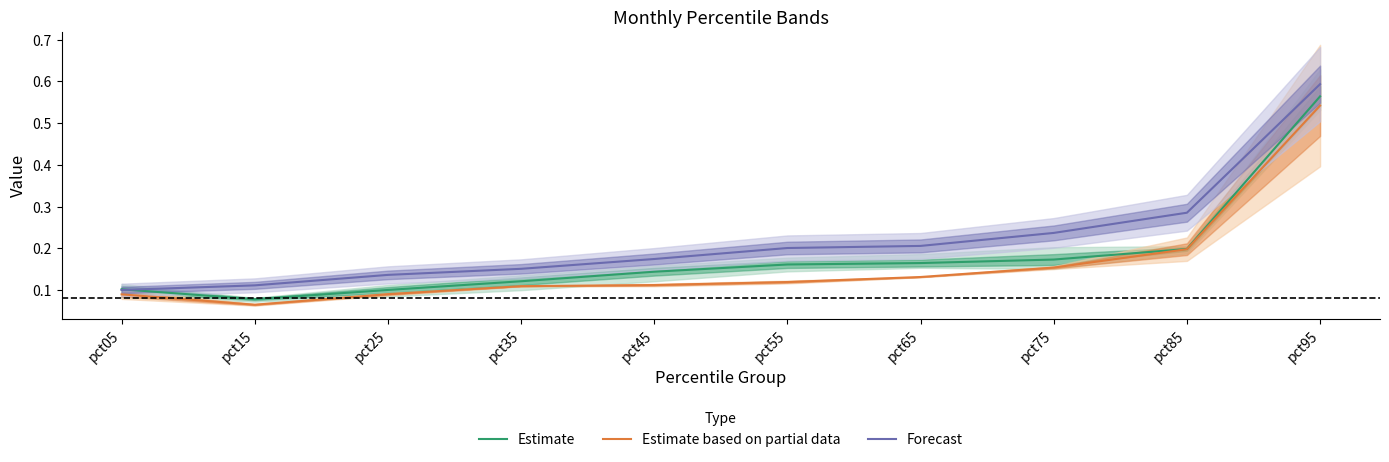

True or false: Estimate based on partial data and Forecast cross at least once.

False